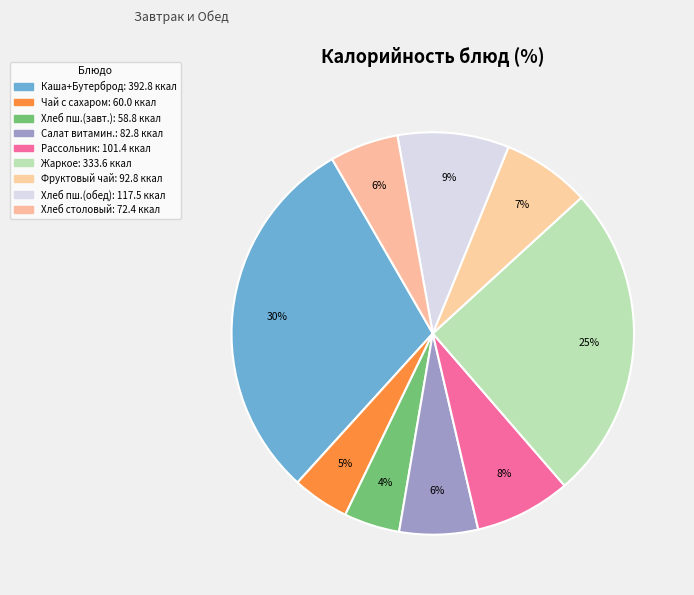

Which slice is the smallest?

Хлеб пшеничный (завтрак)